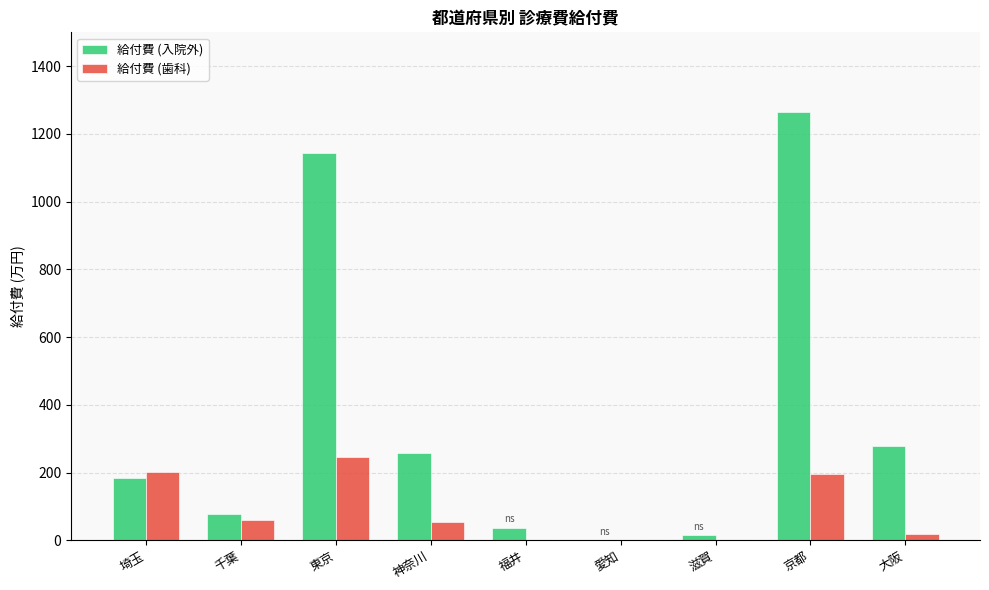

Which label corresponds to the largest value in the chart?

京都